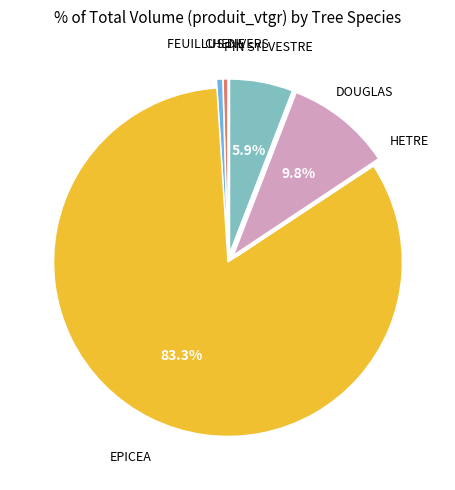

What is the ratio of the value at EPICEA to the value at DOUGLAS?

8.5